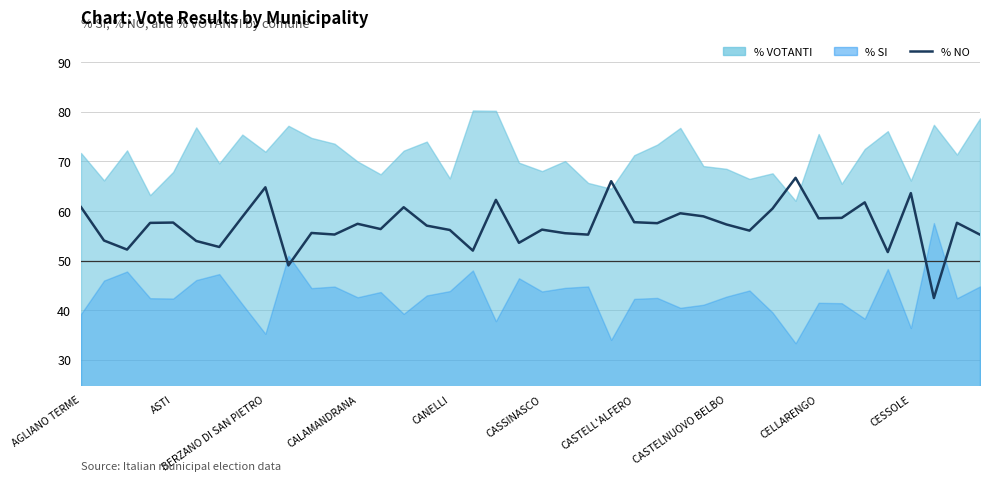

What is the sum of the values at 36 and 17?

115.6